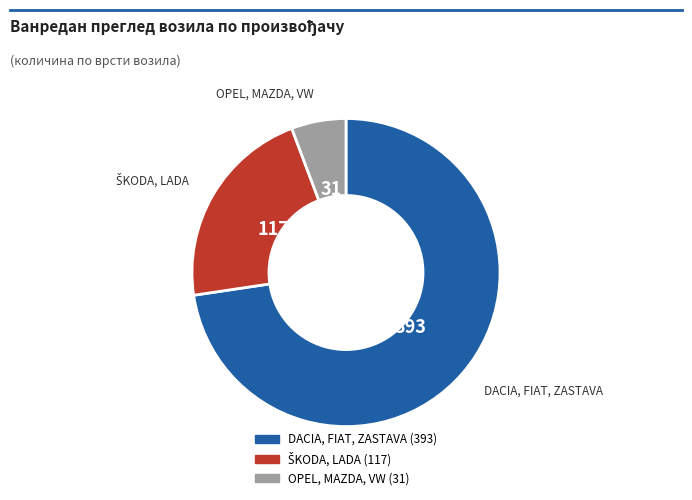

Is there any slice that represents more than half of the pie?

Yes